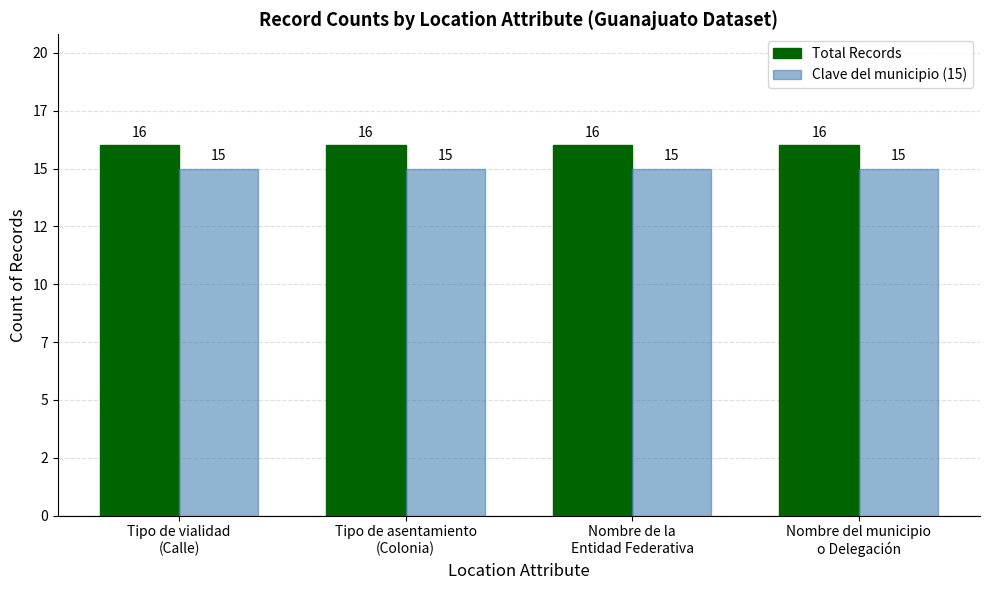

Does the chart contain stacked bars?

No